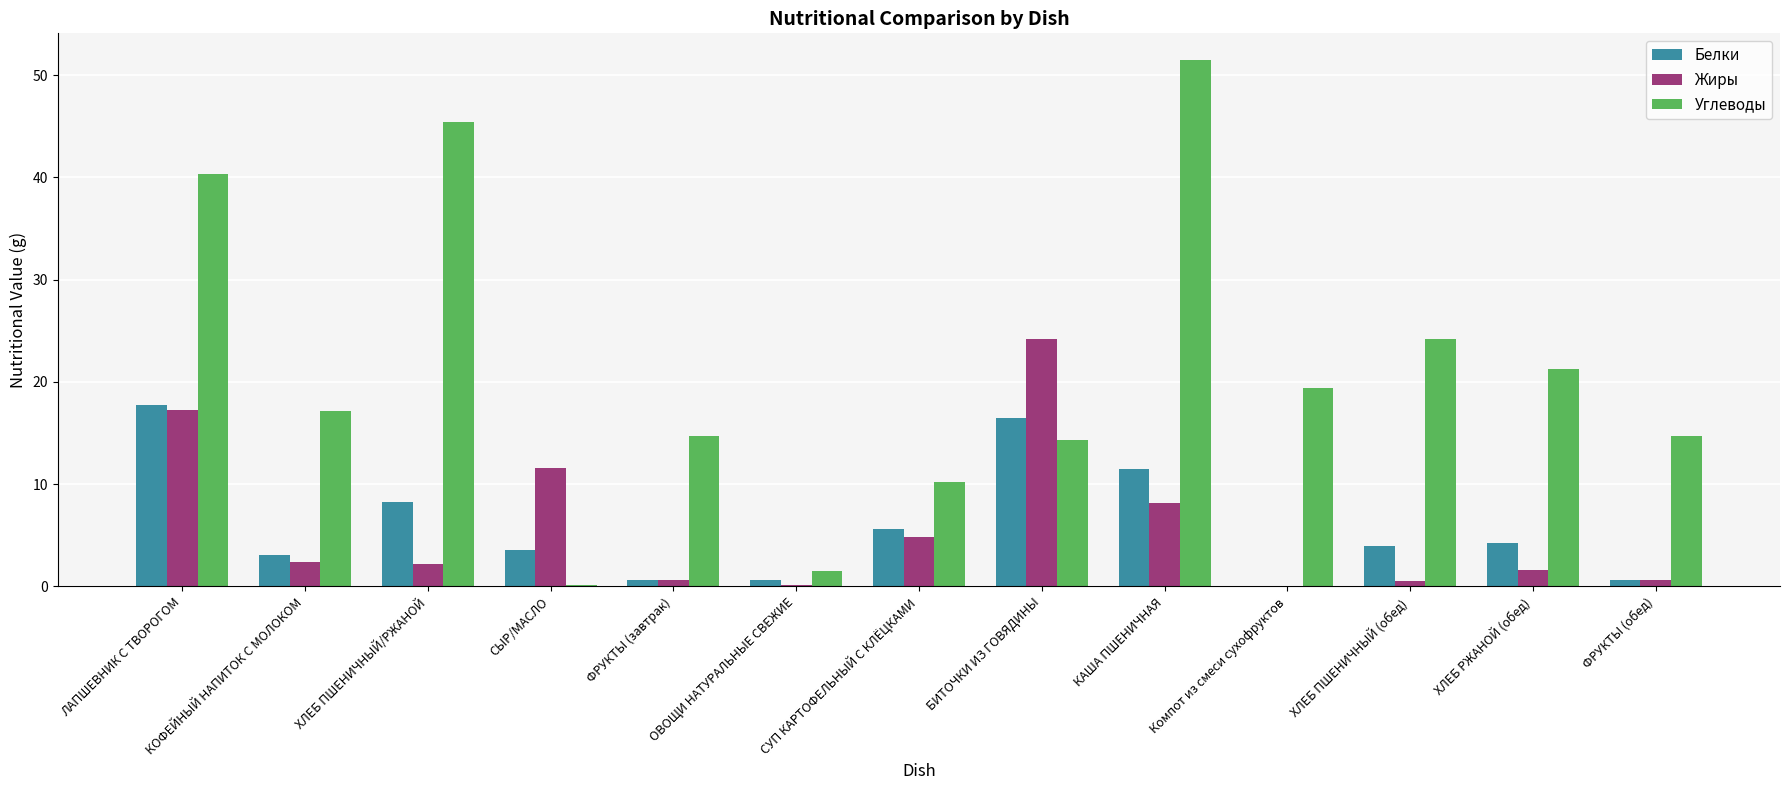

Is it true that Углеводы equals 19.4 at Компот из смеси сухофруктов?

True